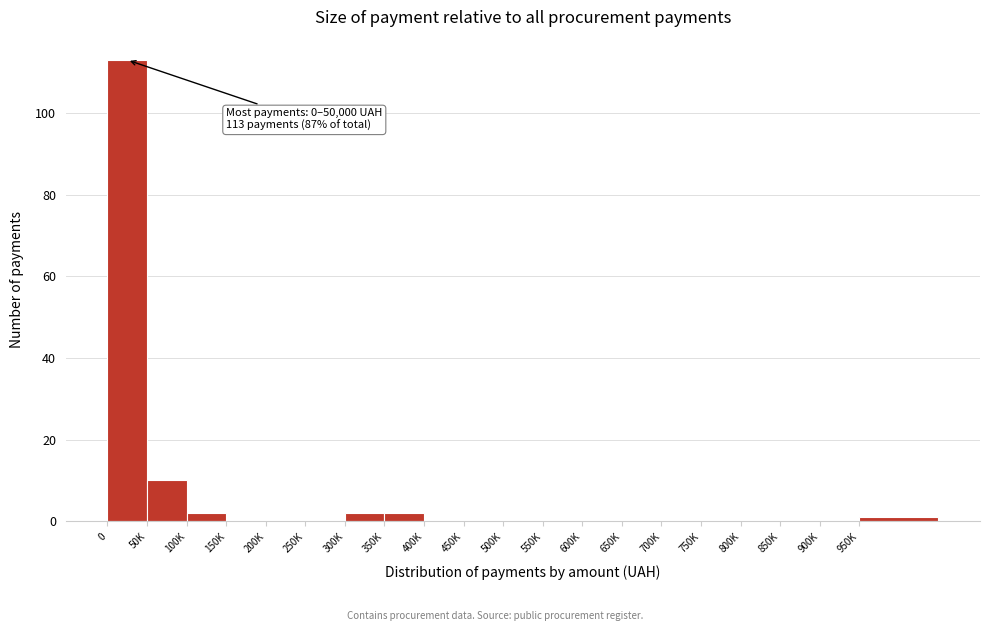

Reading right to left, extract all data points from this chart.

950K=1	900K=0	850K=0	800K=0	750K=0	700K=0	650K=0	600K=0	550K=0	500K=0	450K=0	400K=0	350K=2	300K=2	250K=0	200K=0	150K=0	100K=2	50K=10	0=113